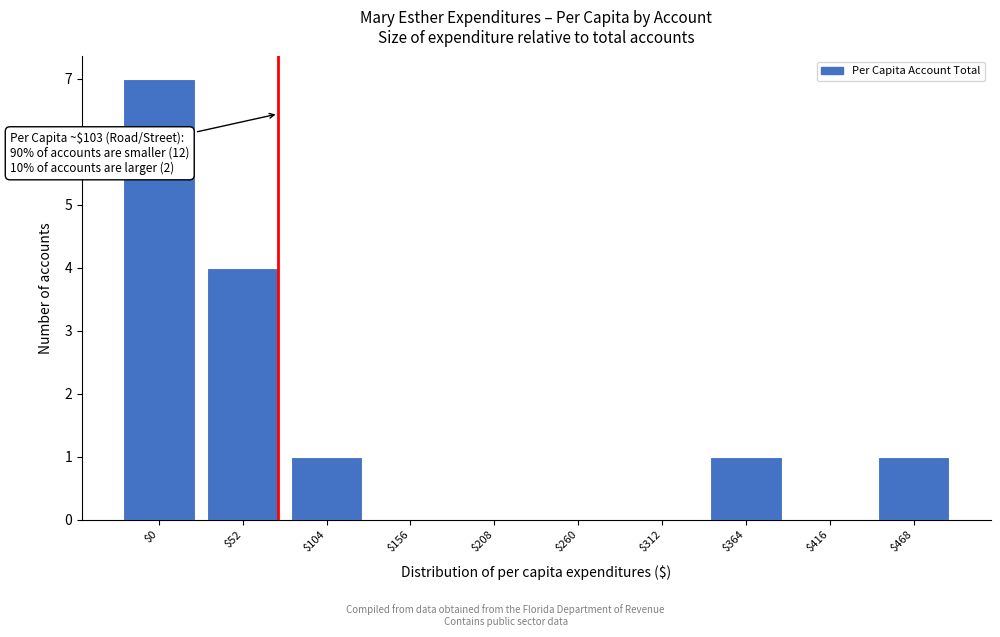

What is the sum of all values?

14